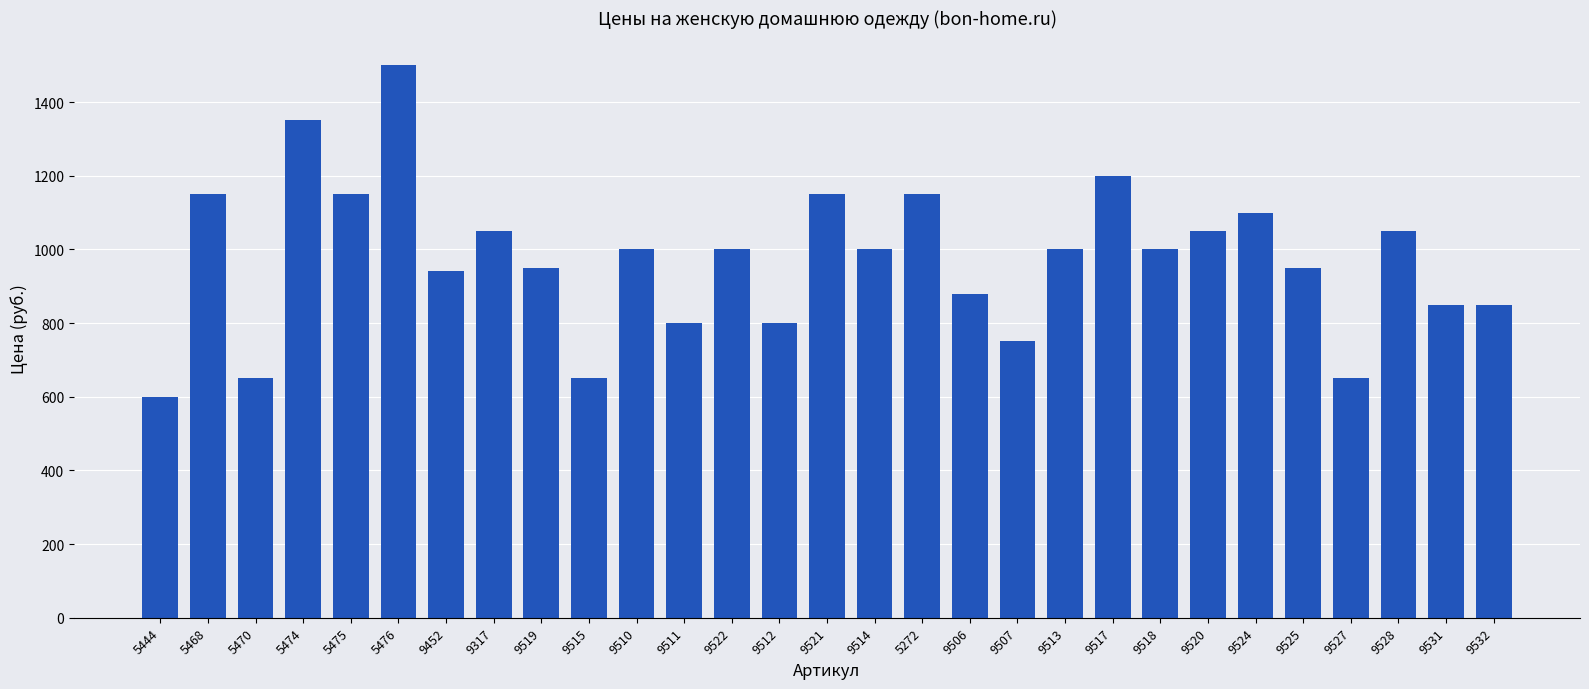

The value at 5444 is 600. True or false?

True